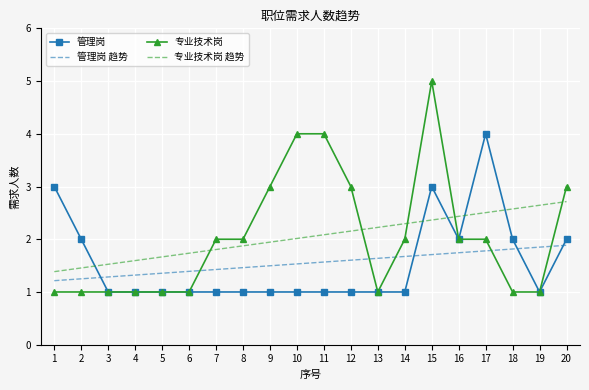

Reading left to right, transcribe all the data shown in this chart.

管理岗: 3	2	1	1	1	1	1	1	1	1	1	1	1	1	3	2	4	2	1	2
专业技术岗: 1	1	1	1	1	1	2	2	3	4	4	3	1	2	5	2	2	1	1	3